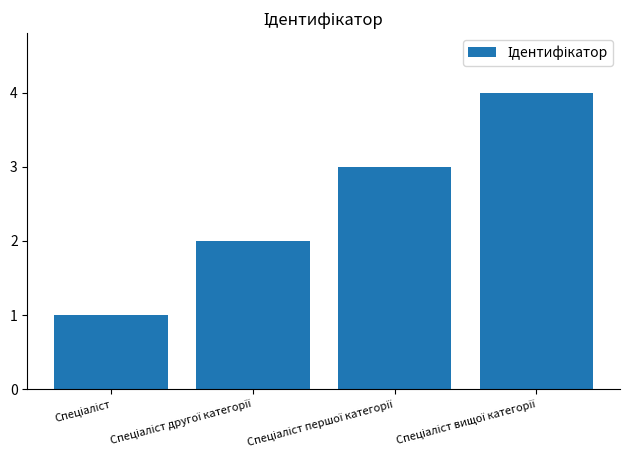

What is the maximum value shown in the chart?

4